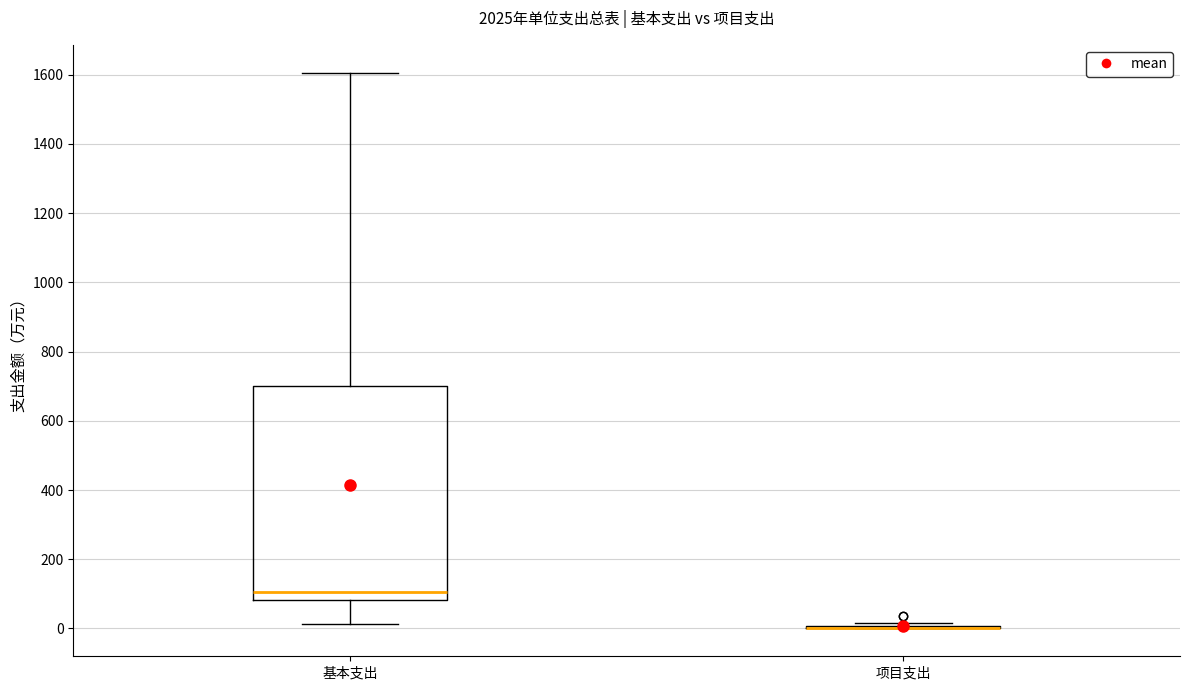

Where is the upper edge of the box for 基本支出 on the y-axis? The values are not printed on the chart, so give them approximately, as read against the axis.

700